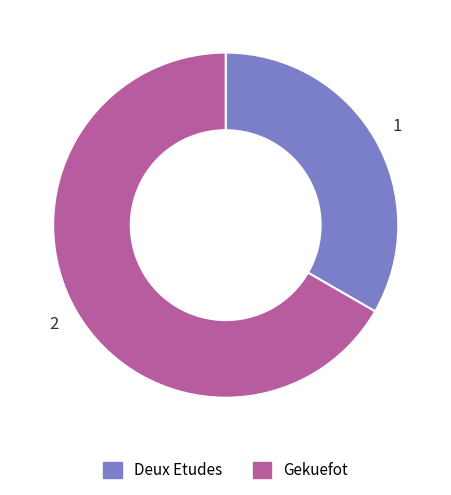

Approximately how many times larger is the value at Gekuefot compared to Deux Etudes?

2.0